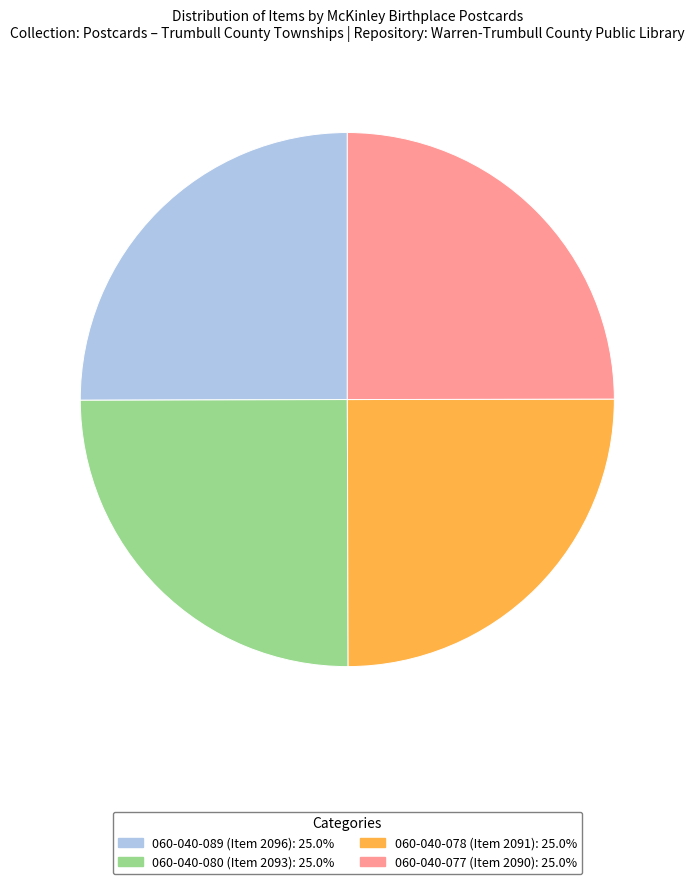

Is 060-040-080 (Item 2093): 25.0% the majority of the pie?

No